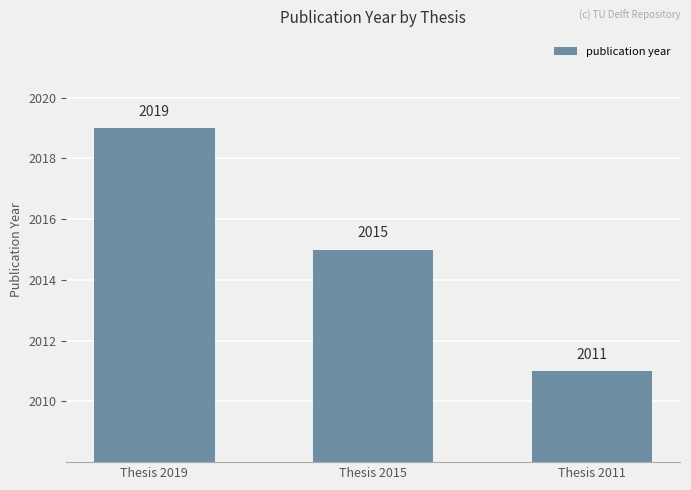

List the labels in order of value, largest first.

Thesis 2019, Thesis 2015, Thesis 2011